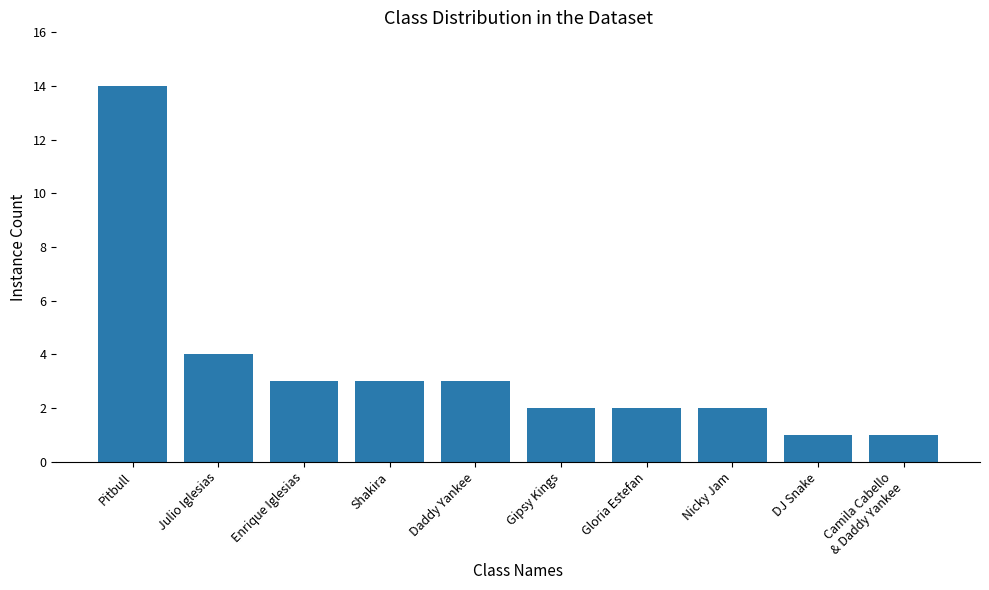

Reading left to right, transcribe all the data shown in this chart.

14	4	3	3	3	2	2	2	1	1